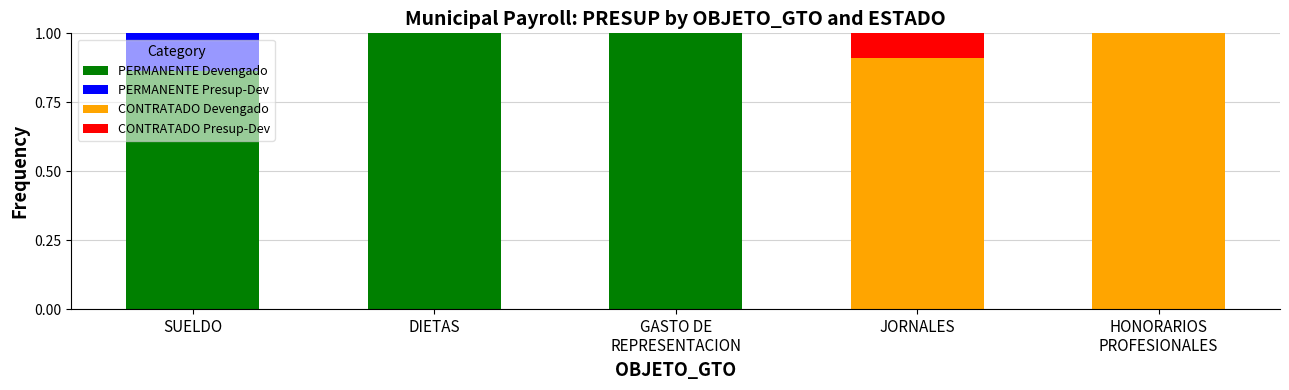

What is the maximum value for PERMANENTE Devengado?

1.0